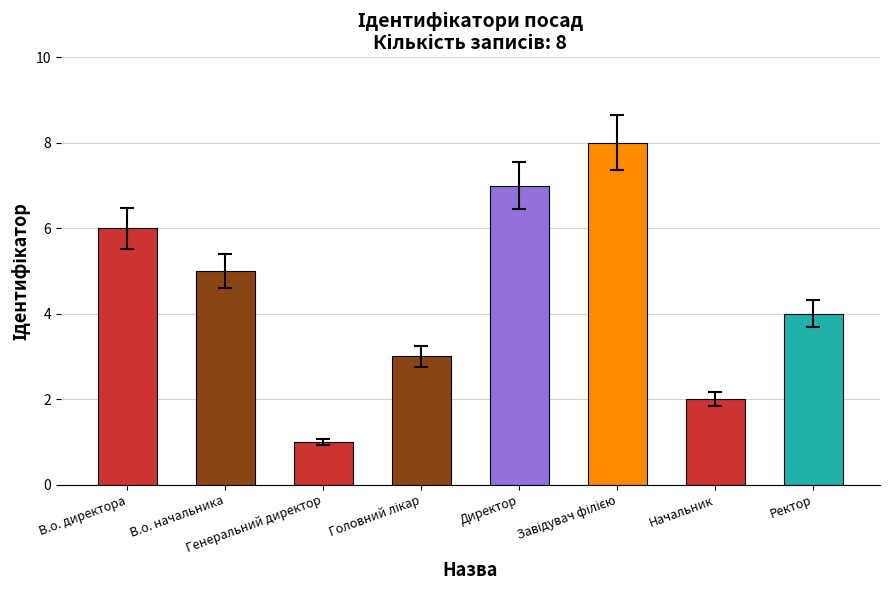

What is the maximum value shown in the chart?

8